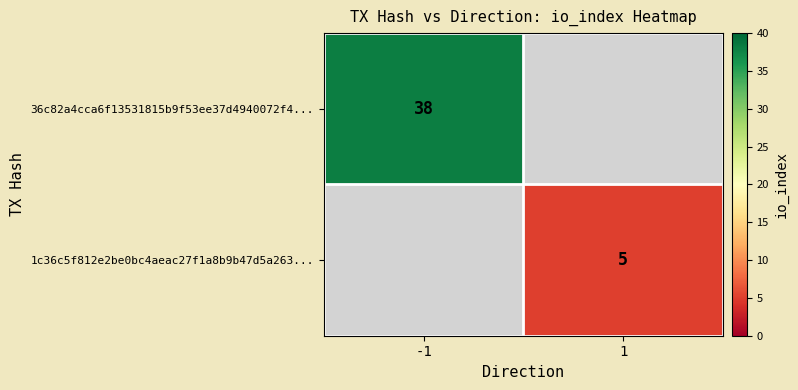

Is it true that 1c36c5f812e2be0bc4aeac27f1a8b9b47d5a263... equals 1.8 at 1?

False